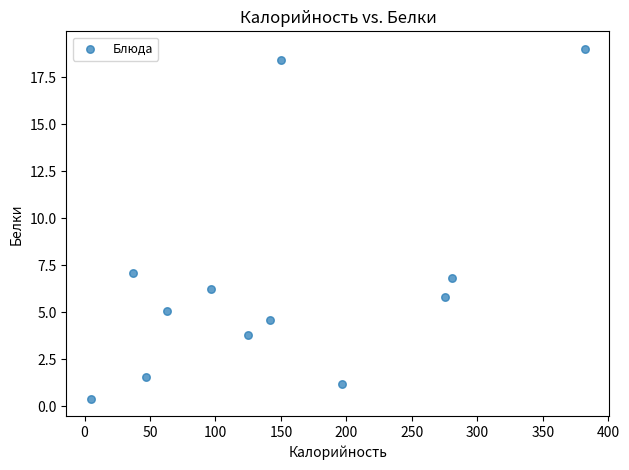

What Y value in the scatter plot is closest to 9?

7.1